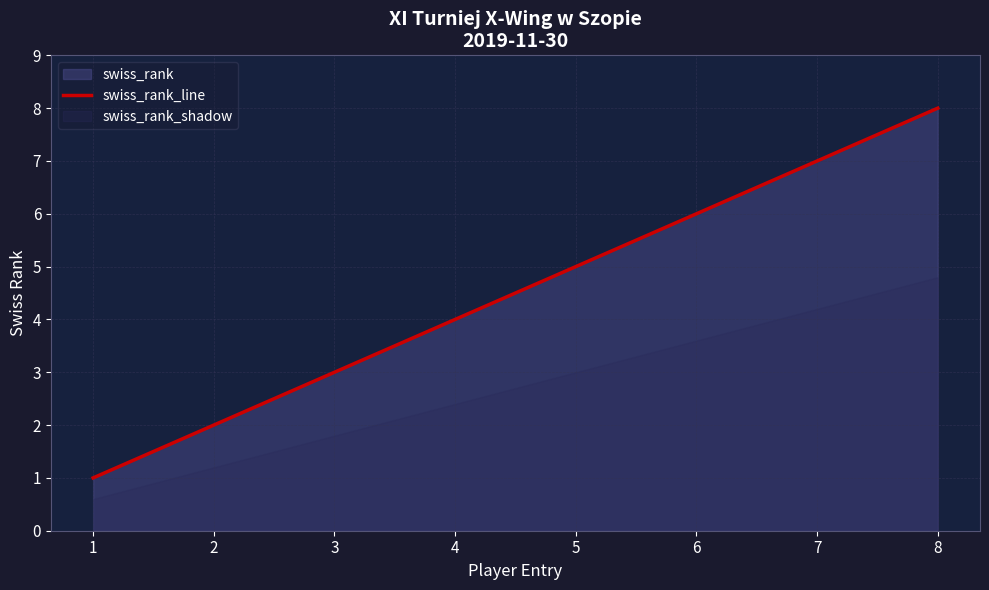

True or false: the data shows 1 at 1.

True